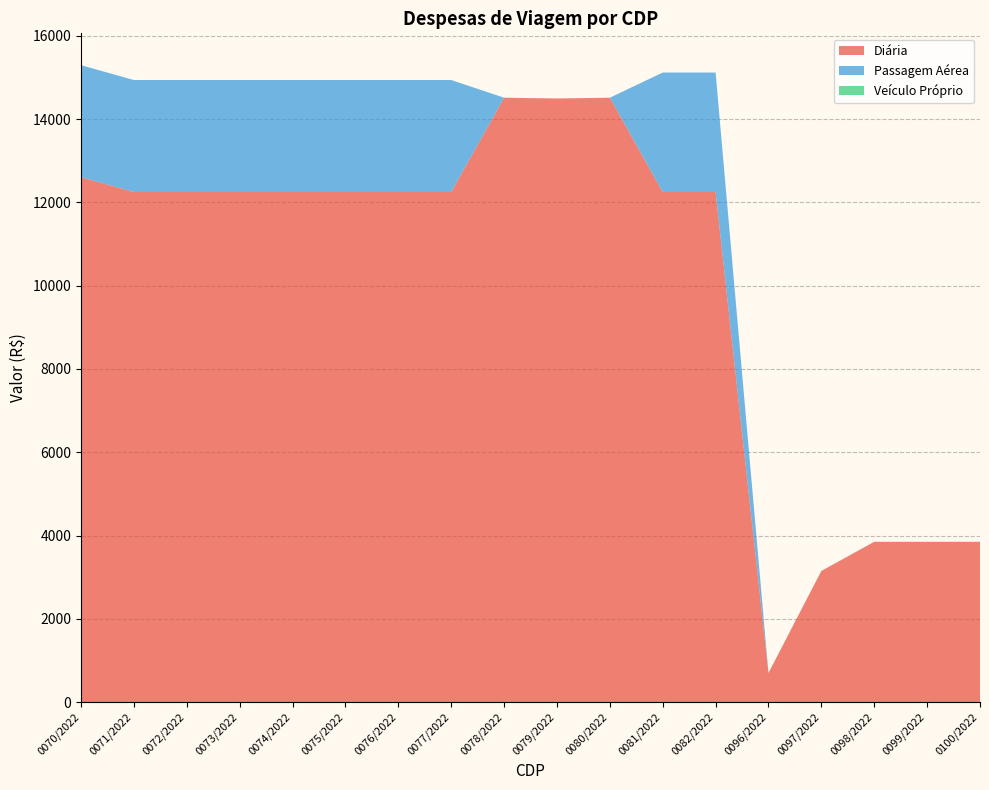

Reading left to right, list all the values displayed in this chart.

Diária: 0070/2022=12606.6	0071/2022=12250.0	0072/2022=12250.0	0073/2022=12250.0	0074/2022=12250.0	0075/2022=12250.0	0076/2022=12250.0	0077/2022=12250.0	0078/2022=14514.5	0079/2022=14496.1	0080/2022=14514.5	0081/2022=12250.0	0082/2022=12250.0	0096/2022=700.0	0097/2022=3150.0	0098/2022=3850.0	0099/2022=3850.0	0100/2022=3850.0
Passagem Aérea: 0070/2022=2688.9	0071/2022=2688.9	0072/2022=2688.9	0073/2022=2688.9	0074/2022=2688.9	0075/2022=2688.9	0076/2022=2688.9	0077/2022=2688.9	0078/2022=0.0	0079/2022=0.0	0080/2022=0.0	0081/2022=2868.9	0082/2022=2868.9	0096/2022=0.0	0097/2022=0.0	0098/2022=0.0	0099/2022=0.0	0100/2022=0.0
Veículo Próprio: 0070/2022=0.0	0071/2022=0.0	0072/2022=0.0	0073/2022=0.0	0074/2022=0.0	0075/2022=0.0	0076/2022=0.0	0077/2022=0.0	0078/2022=0.0	0079/2022=0.0	0080/2022=0.0	0081/2022=0.0	0082/2022=0.0	0096/2022=0.0	0097/2022=0.0	0098/2022=0.0	0099/2022=0.0	0100/2022=0.0